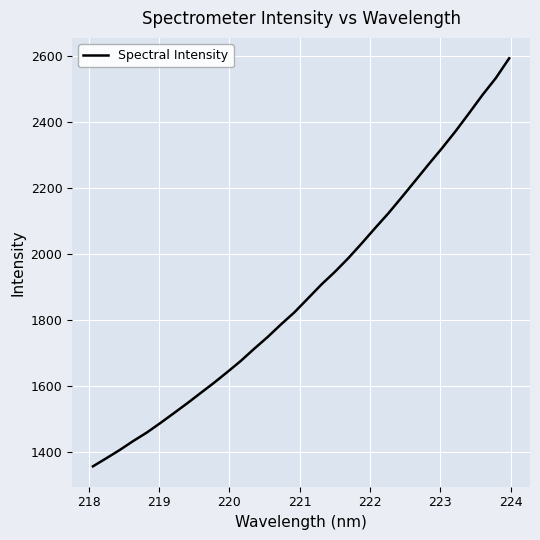

What is the minimum value shown in the chart?

1355.9